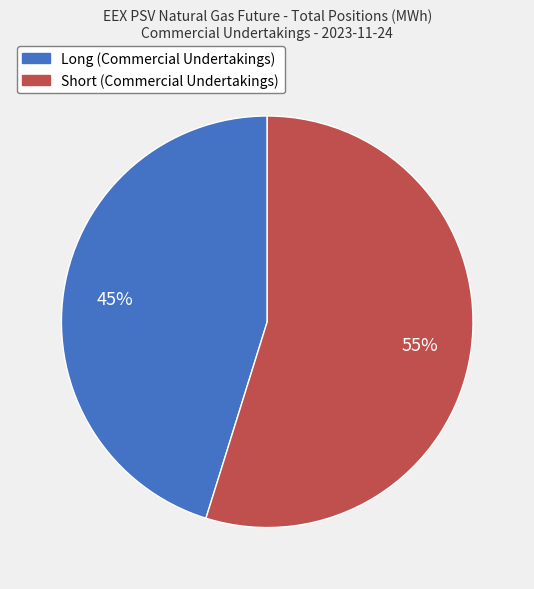

Which slice is the largest?

Short (Commercial Undertakings)